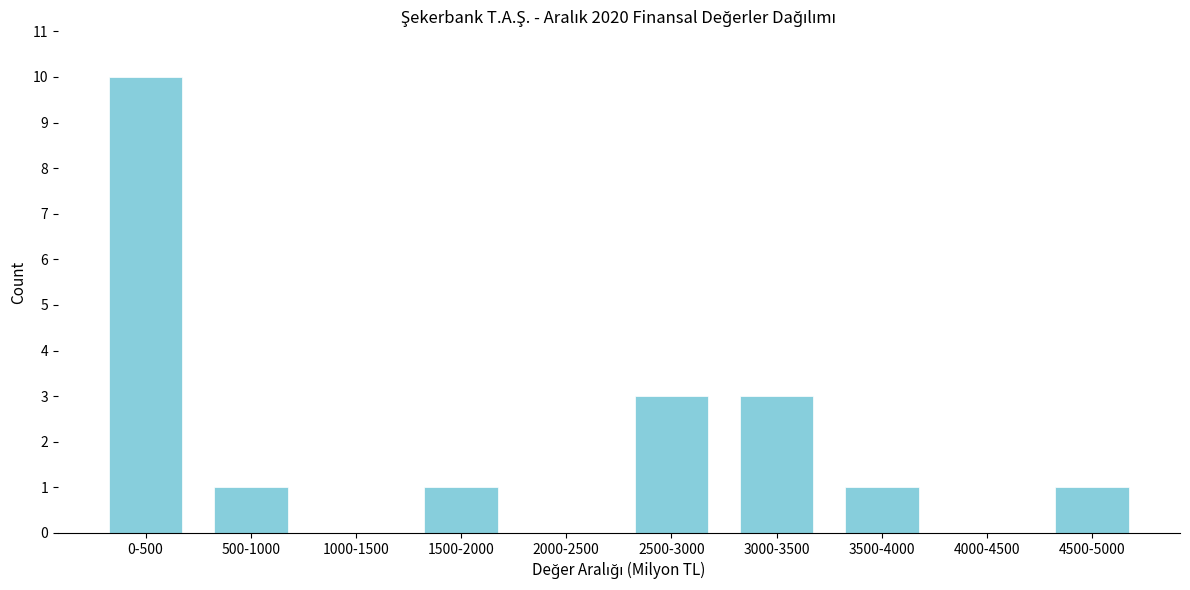

Reading left to right, transcribe all the data shown in this chart.

0-500=10	500-1000=1	1000-1500=0	1500-2000=1	2000-2500=0	2500-3000=3	3000-3500=3	3500-4000=1	4000-4500=0	4500-5000=1